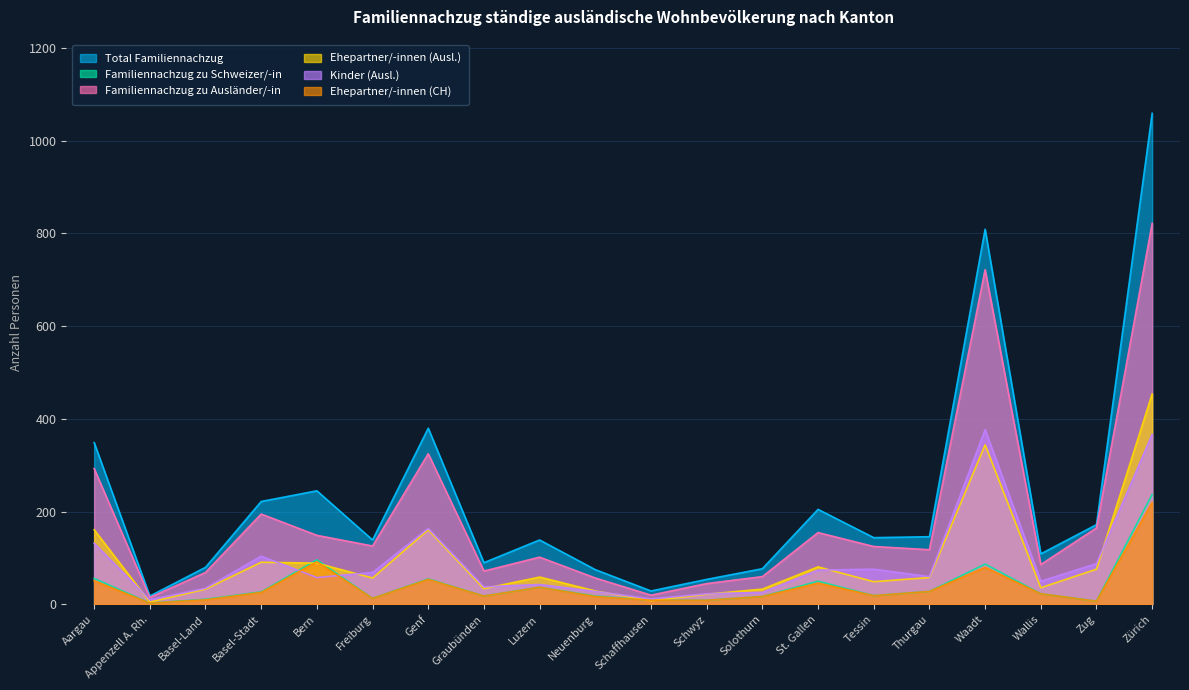

Rank the series at Aargau from lowest to highest value.

Ehepartner/-innen (CH), Familiennachzug zu Schweizer/-in, Kinder (Ausl.), Ehepartner/-innen (Ausl.), Familiennachzug zu Ausländer/-in, Total Familiennachzug